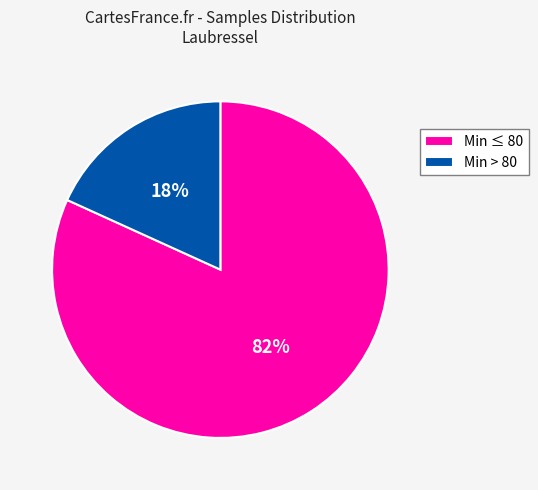

Is the sum of Min > 80 and Min ≤ 80 greater than half?

Yes